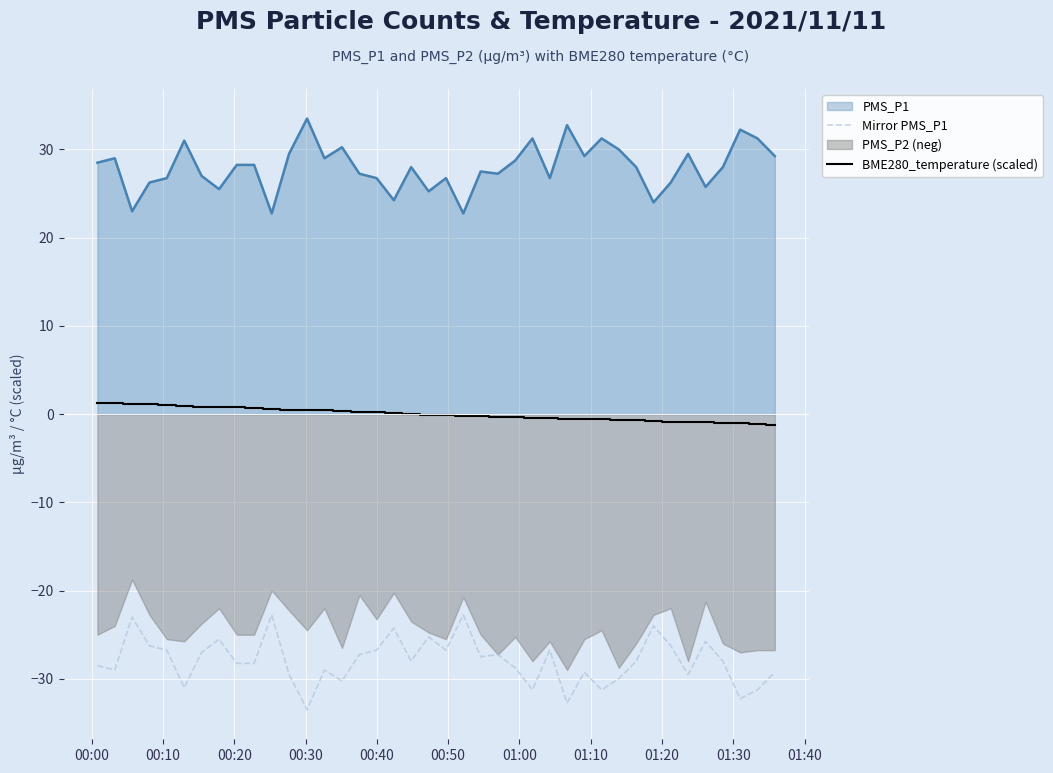

True or false: Mirror PMS_P1 has more than 1 points higher than both neighbors.

True